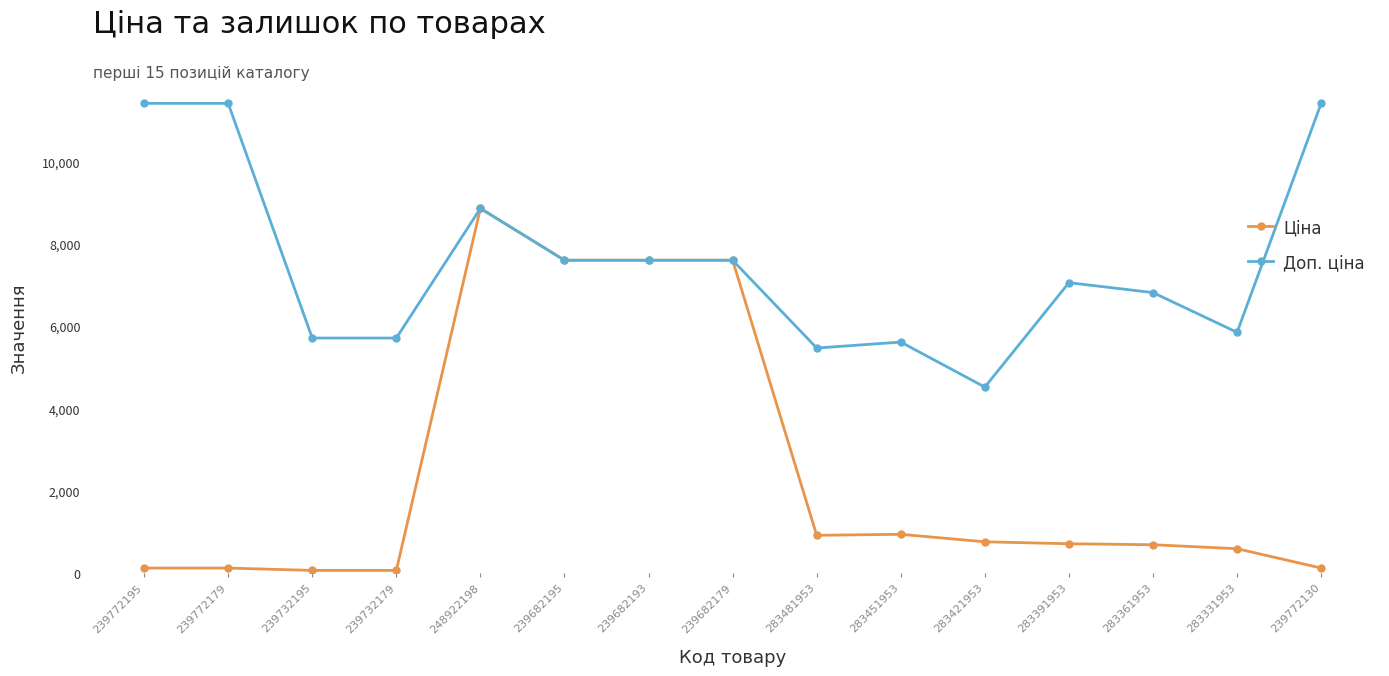

What is the sum of the Доп. ціна values at 283451953 and 283421953?

10120.6